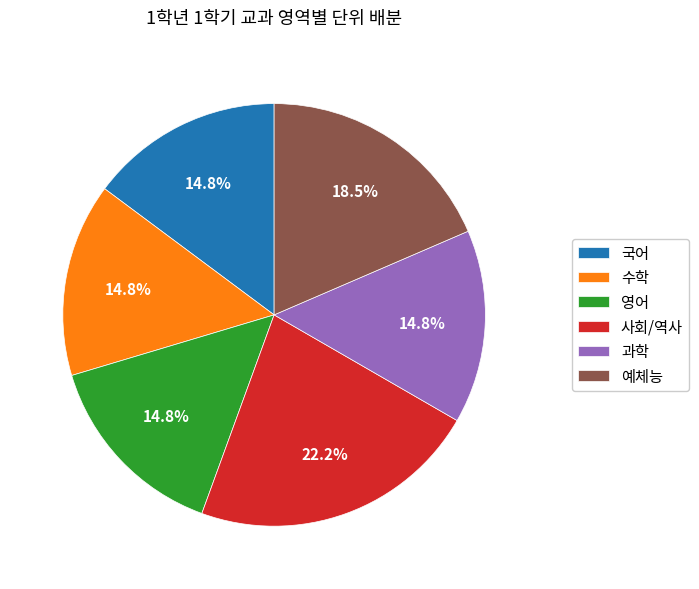

Does any single category account for the majority?

No